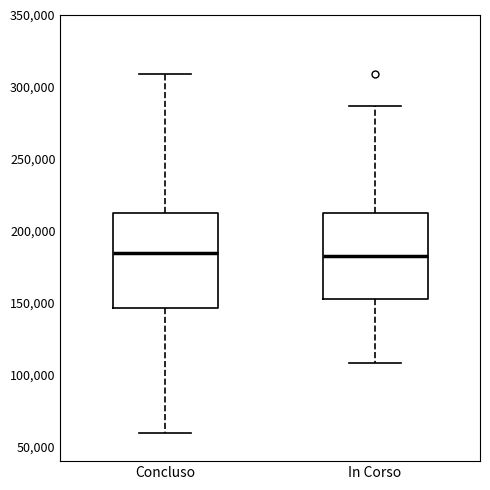

Where does the lower whisker of the box for In Corso end on the y-axis? The values are not printed on the chart, so give them approximately, as read against the axis.

110000